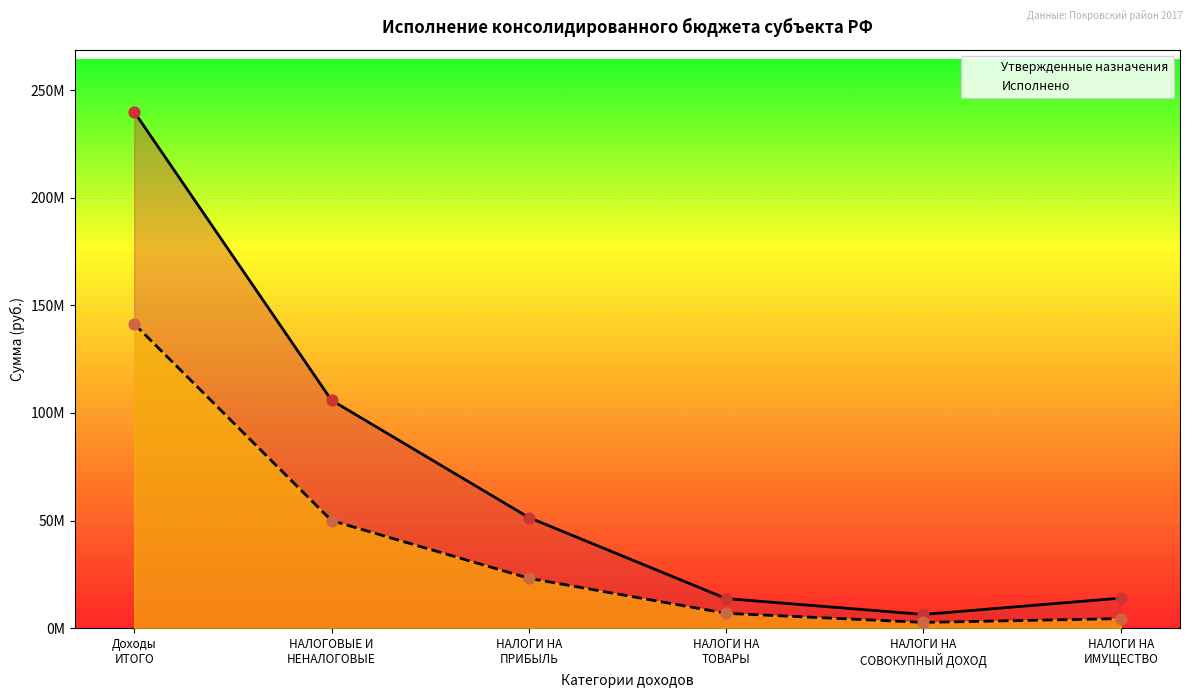

Is the value of Утвержденные назначения at НАЛОГИ НА
ТОВАРЫ greater than the value of Исполнено at Доходы
ИТОГО?

No